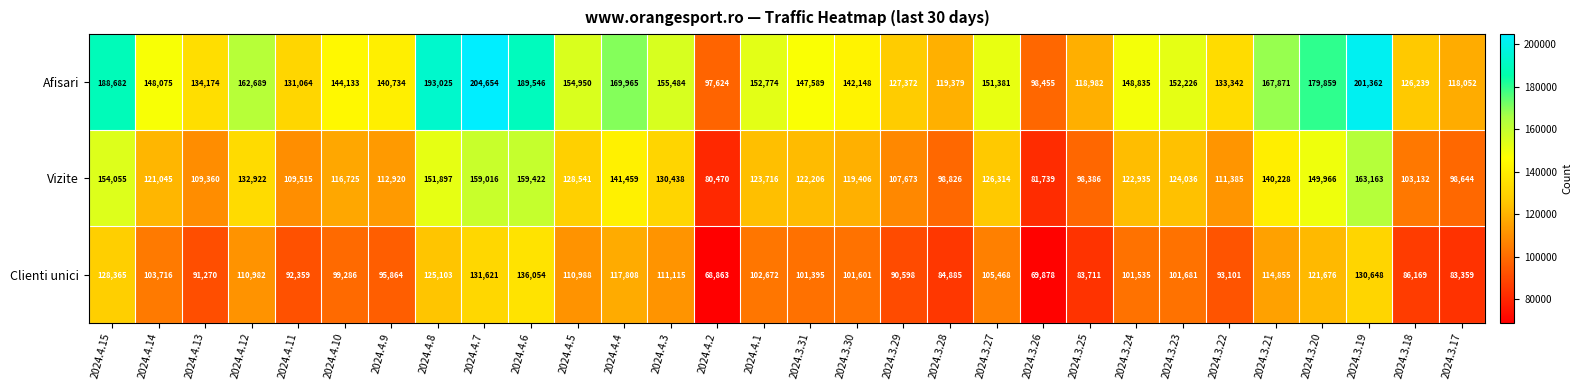

What is the difference between the maximum and minimum values in the Clienti unici series?

67191